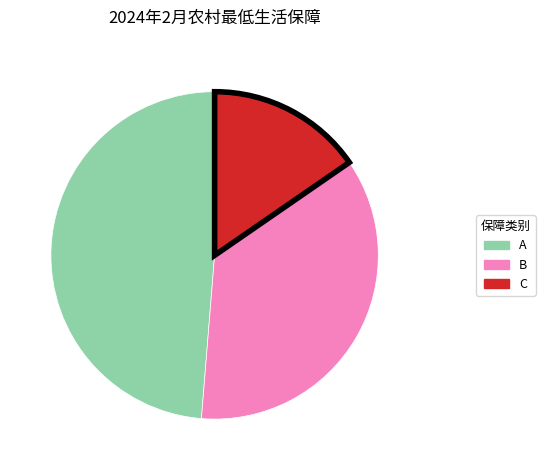

True or false: B accounts for 22% of the total.

False